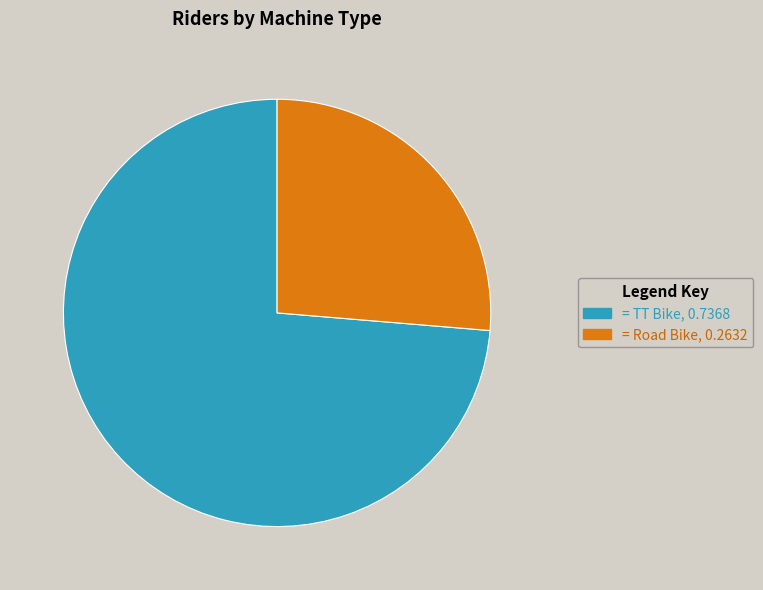

Which category has the biggest portion of the pie?

= TT Bike, 0.7368